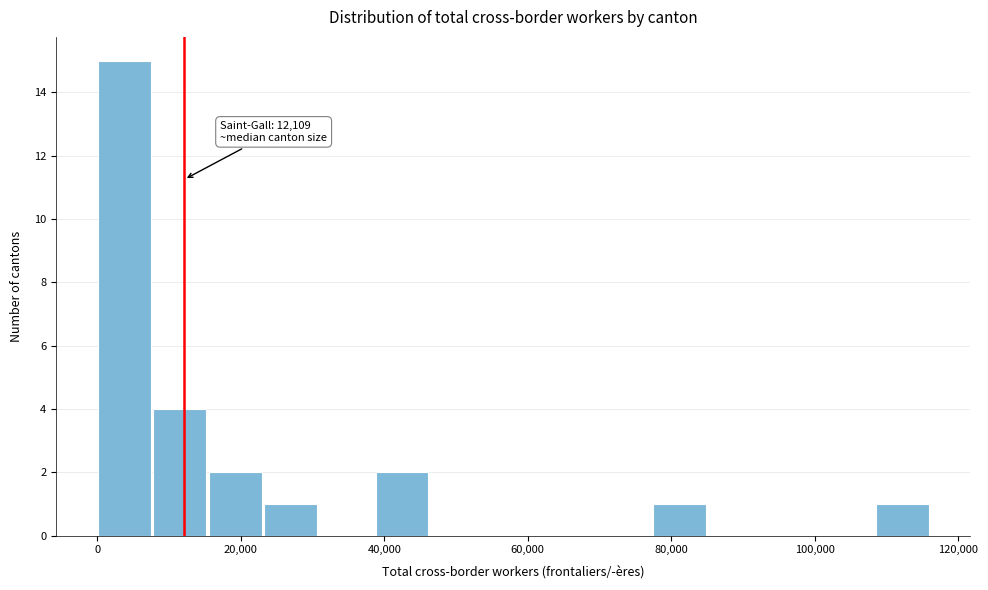

Around what value on the x-axis is the tallest bar? Give the approximate position of its centre, as read against the axis.

4000